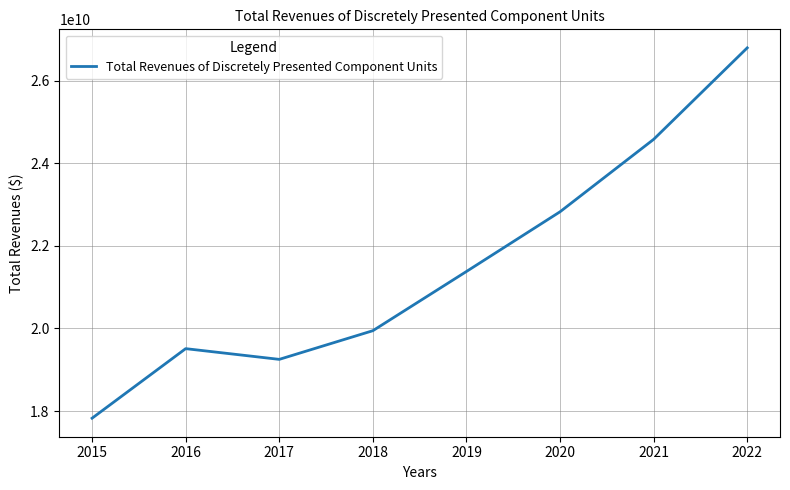

True or false: the data has more than 0 interior local peaks.

True